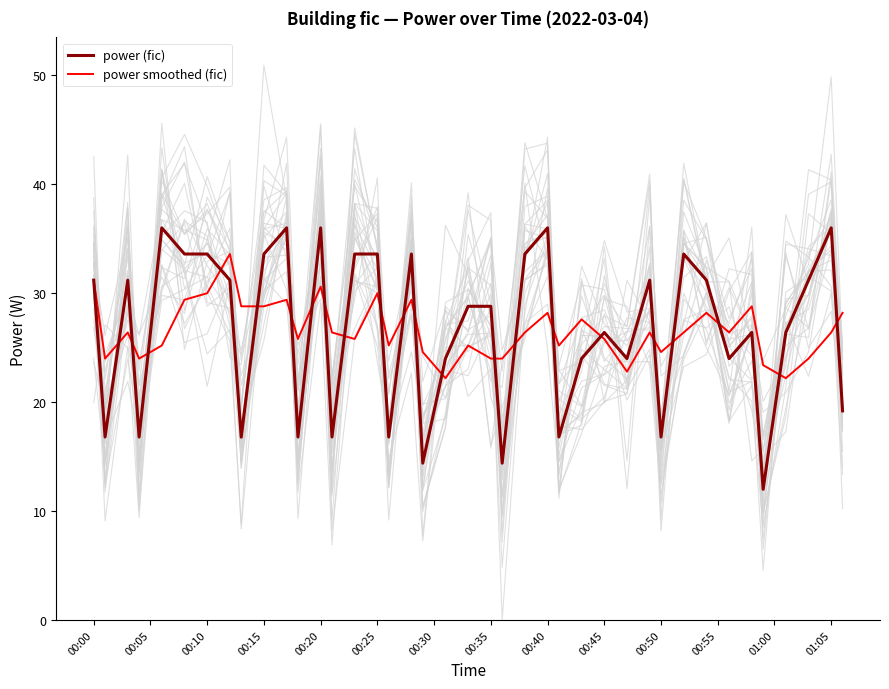

What is the lowest value of the power (fic) series?

12.0